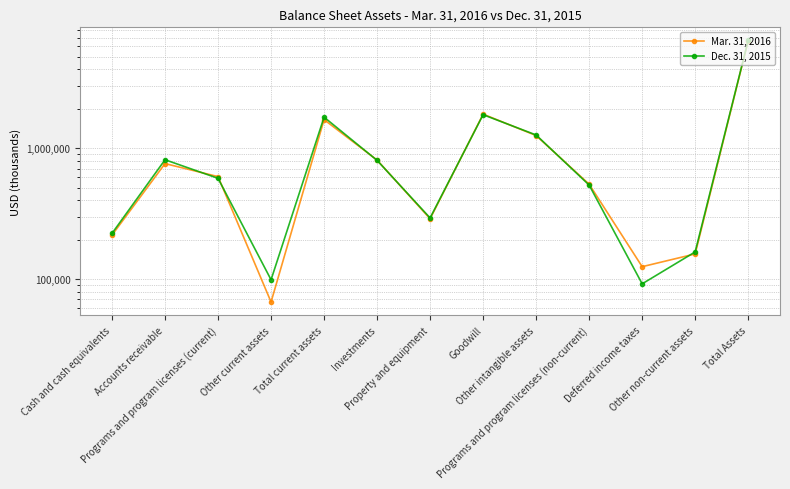

Which category has the highest value across all series?

Total Assets